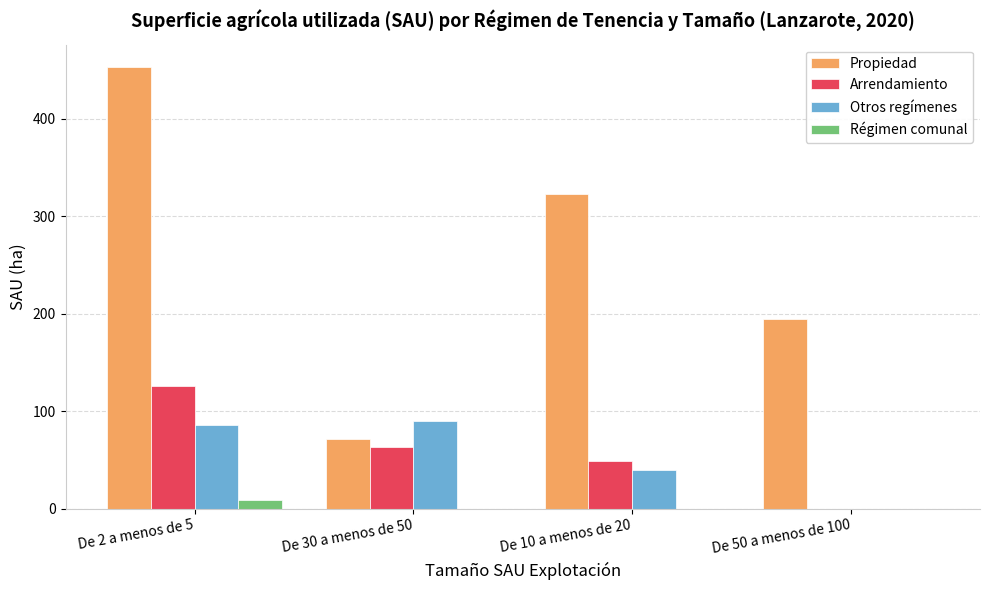

True or false: Arrendamiento has a value of 62.6 at De 30 a menos de 50.

True